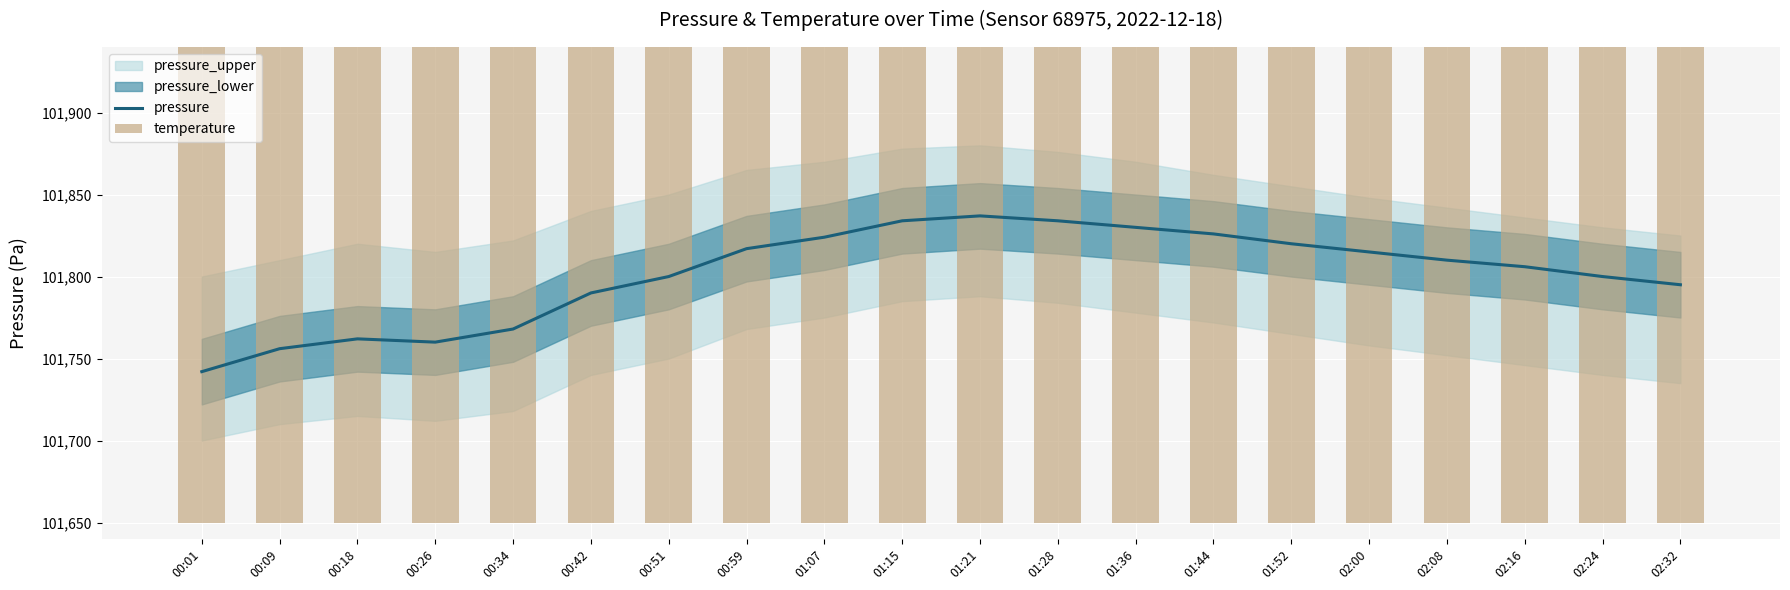

Reading left to right, transcribe all the data shown in this chart.

pressure: 00:01=101742	00:09=101756	00:18=101762	00:26=101760	00:34=101768	00:42=101790	00:51=101800	00:59=101817	01:07=101824	01:15=101834	01:21=101837	01:28=101834	01:36=101830	01:44=101826	01:52=101820	02:00=101815	02:08=101810	02:16=101806	02:24=101800	02:32=101795
temperature: 00:01=101832	00:09=101832	00:18=101832	00:26=101832	00:34=101832	00:42=101832	00:51=101817	00:59=101817	01:07=101802	01:15=101787	01:21=101802	01:28=101787	01:36=101787	01:44=101787	01:52=101787	02:00=101787	02:08=101787	02:16=101787	02:24=101787	02:32=101787